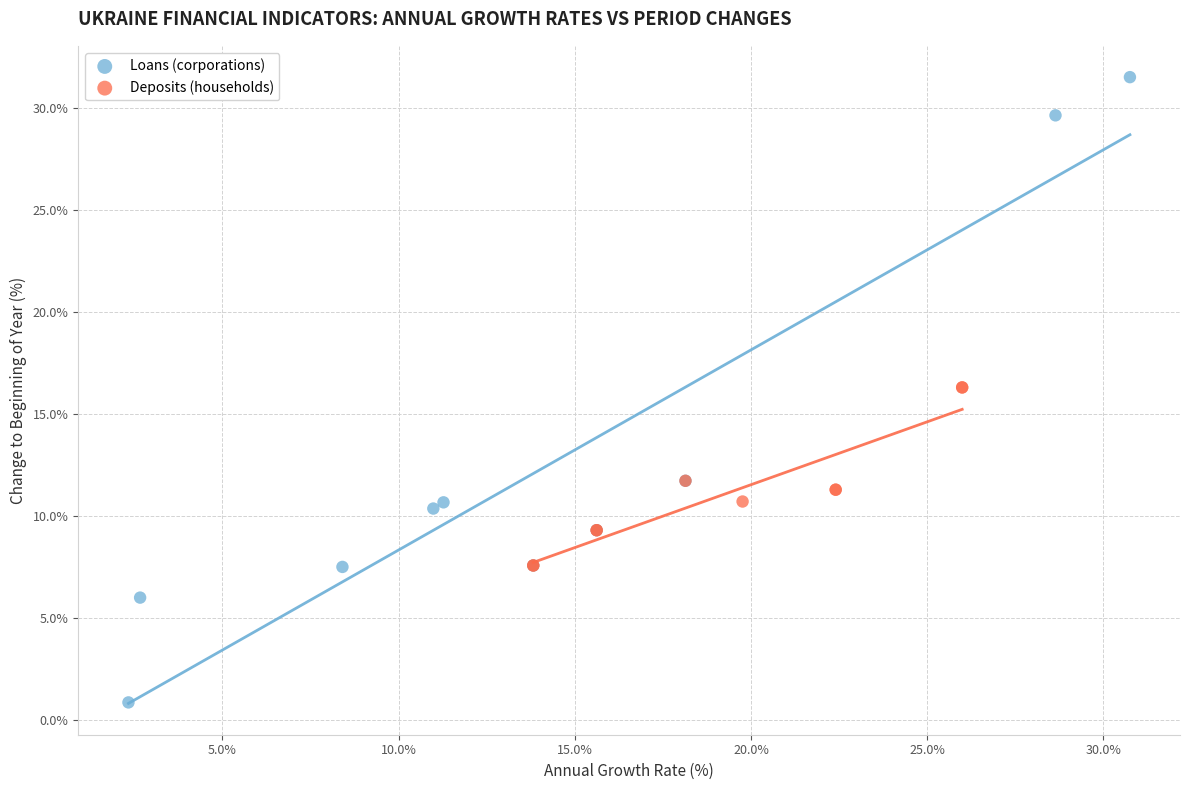

Which series has the largest Y range (max minus min)?

Loans (corporations)